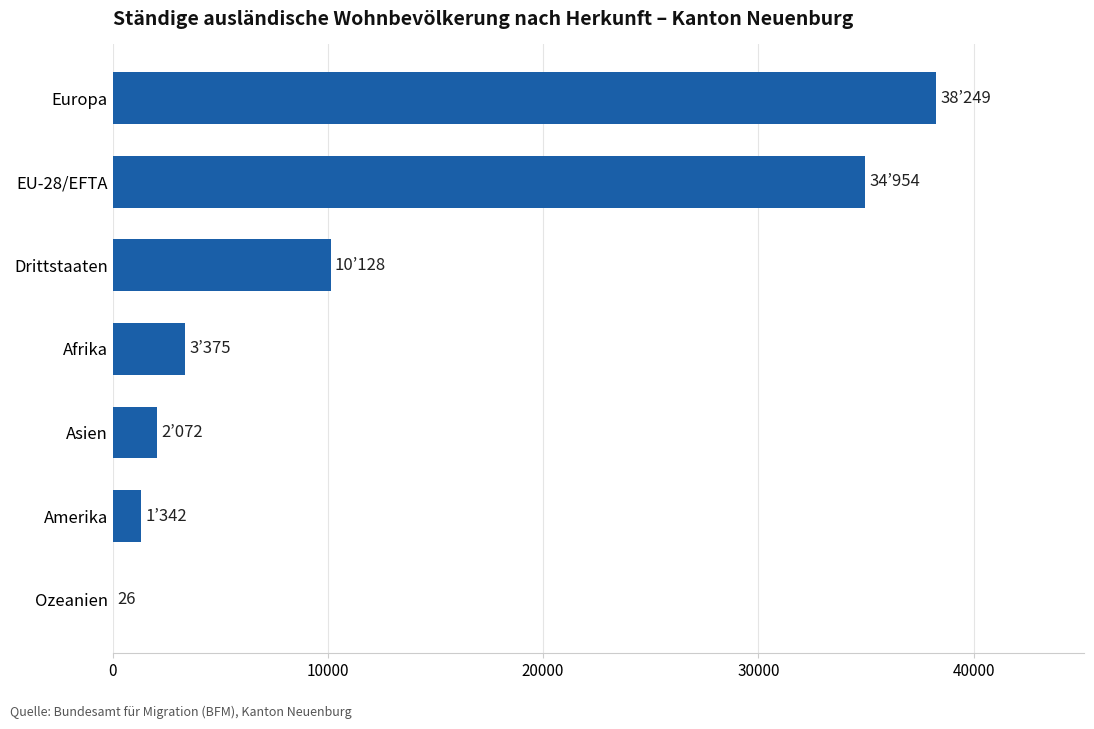

Between Amerika and EU-28/EFTA, which is larger?

EU-28/EFTA